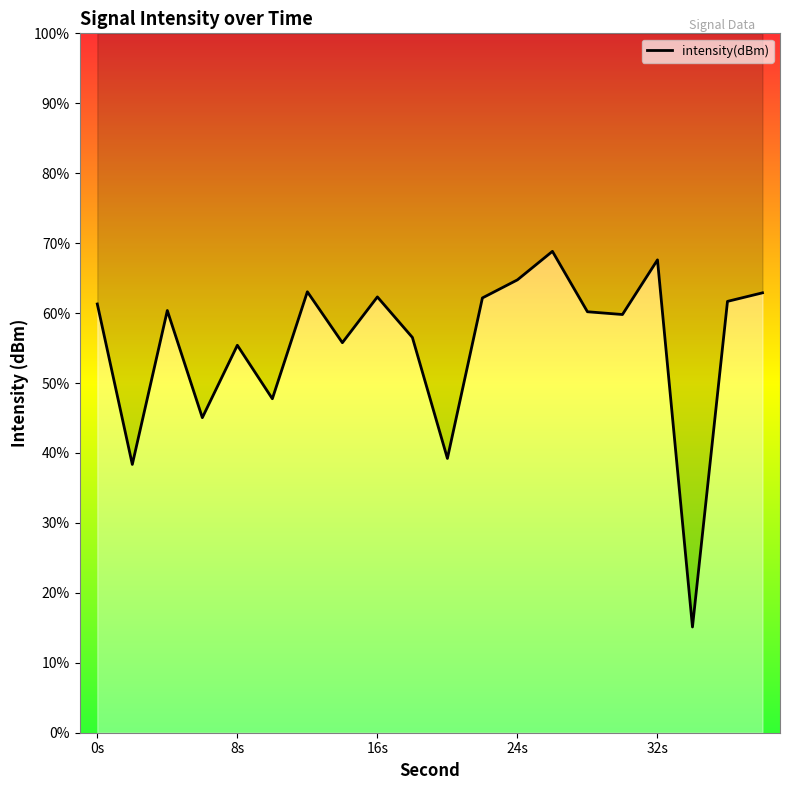

Does the chart display data point markers on the line(s)?

No